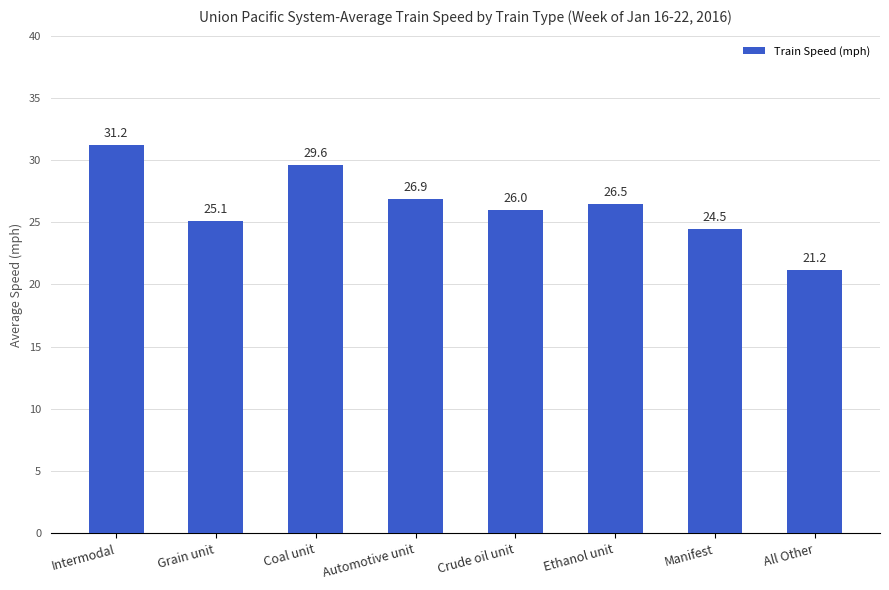

How many bars are there in total?

8